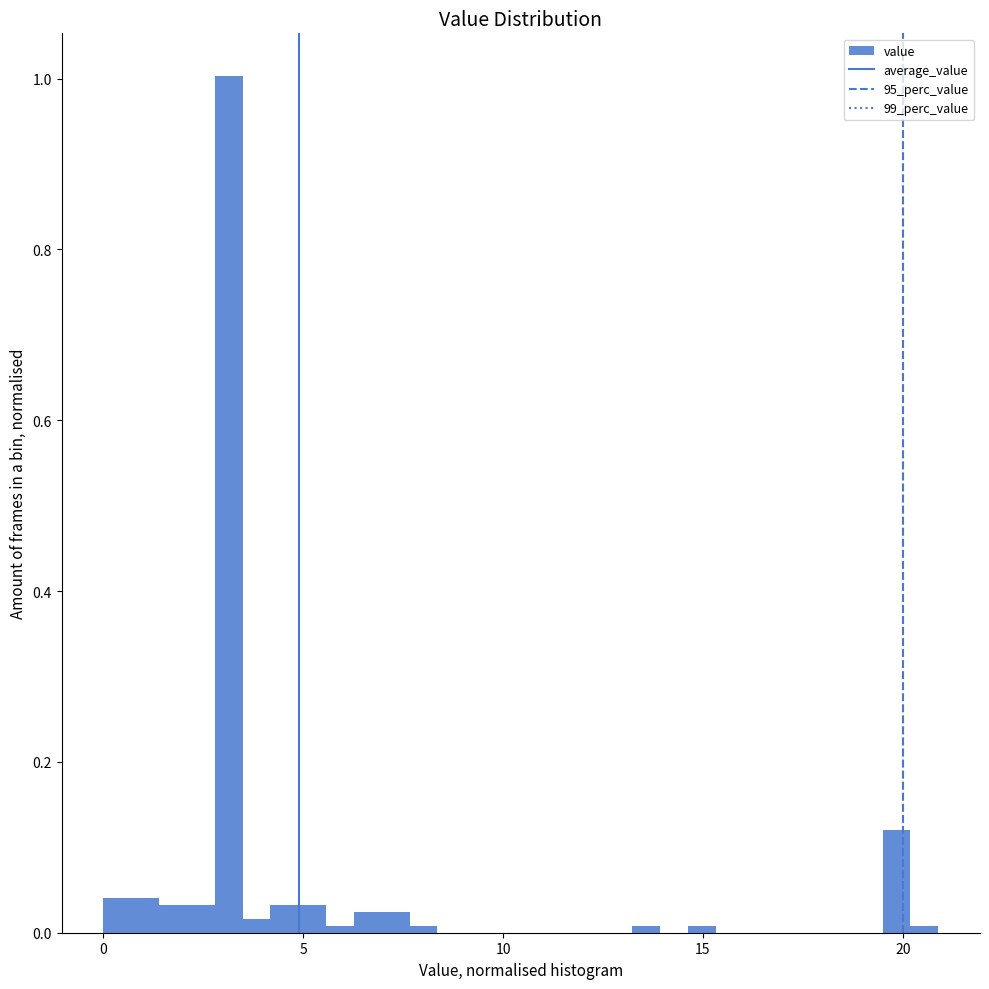

Around what value on the x-axis is the tallest bar? Give the approximate position of its centre, as read against the axis.

3.0